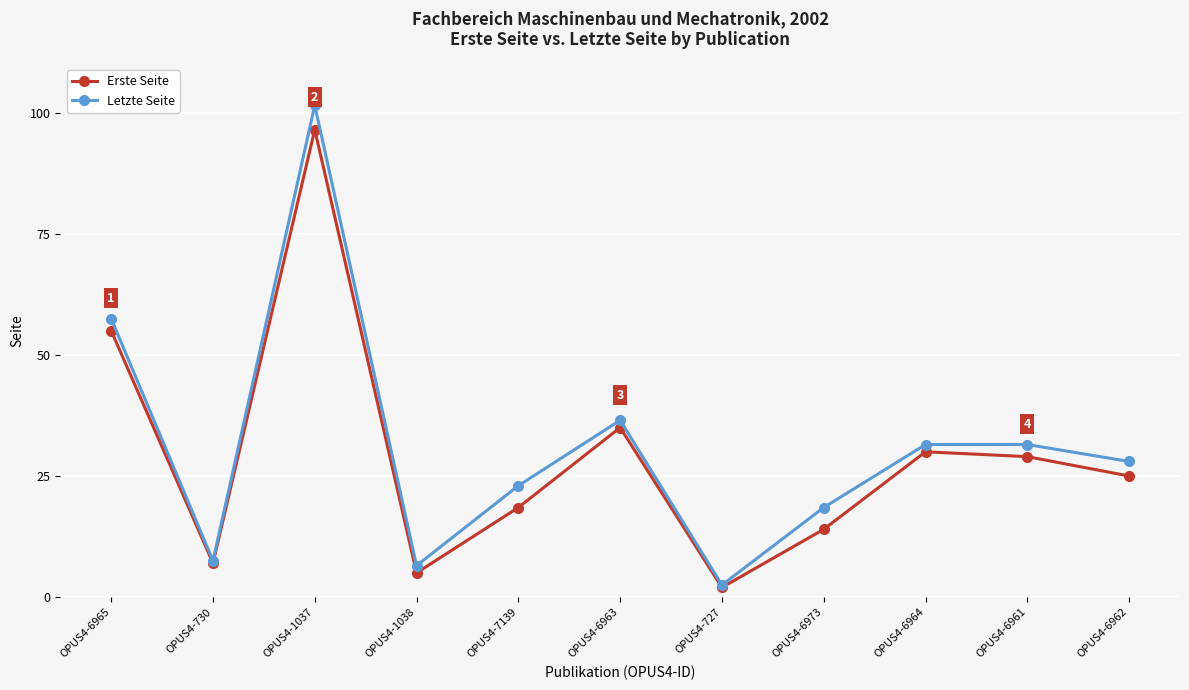

What position from the left is OPUS4-6963?

6